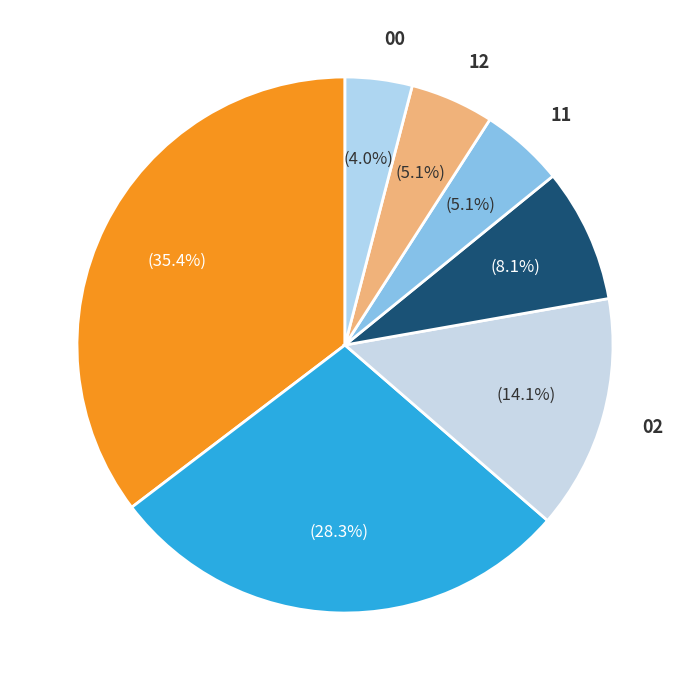

What percentage is the 01 slice, to the nearest percent?

28%